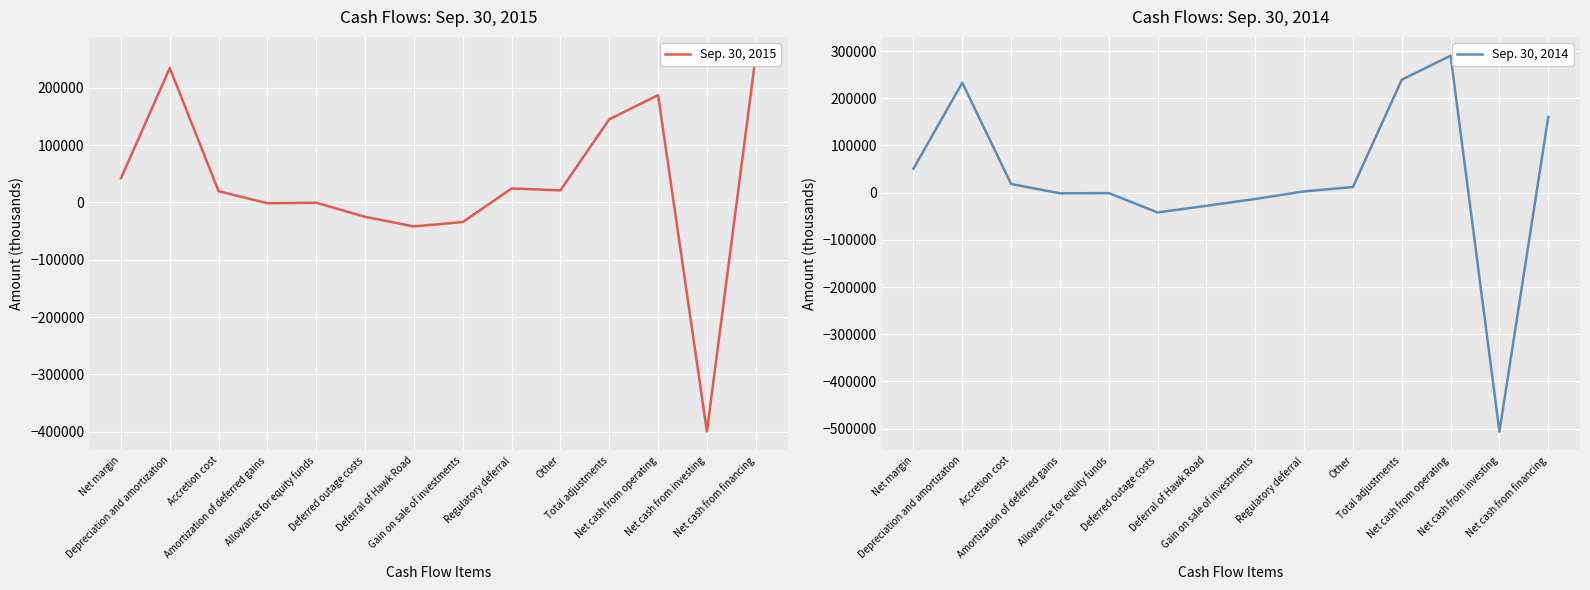

What is the value of the Sep. 30, 2014 point at the 10th from the left?

11967